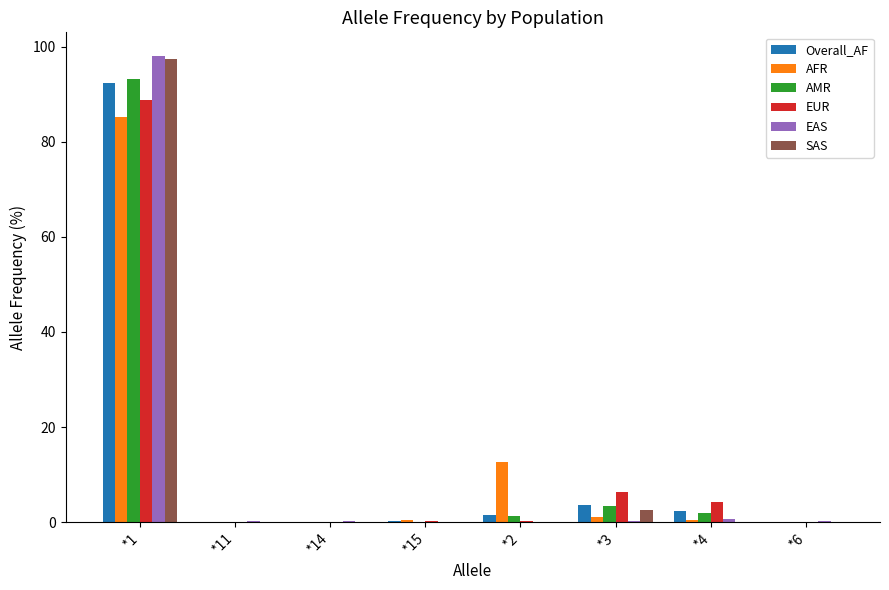

Which series changed the most between *1 and *6?

EAS